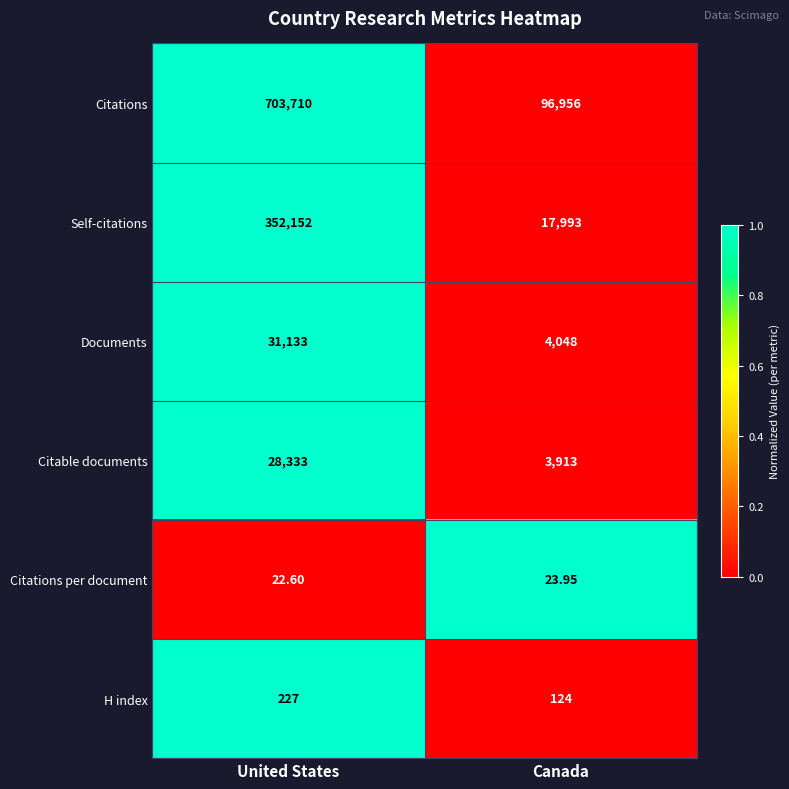

At which category is the sum across all series the highest?

United States